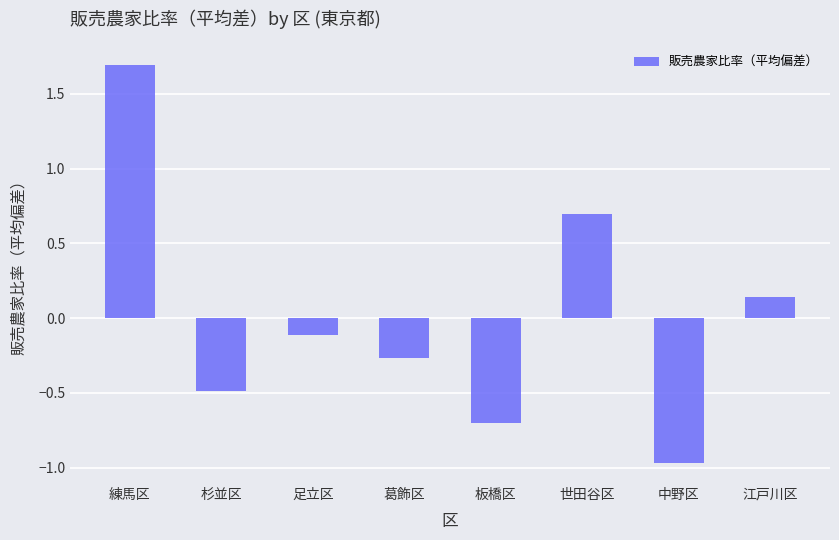

How many values exceed 0?

3